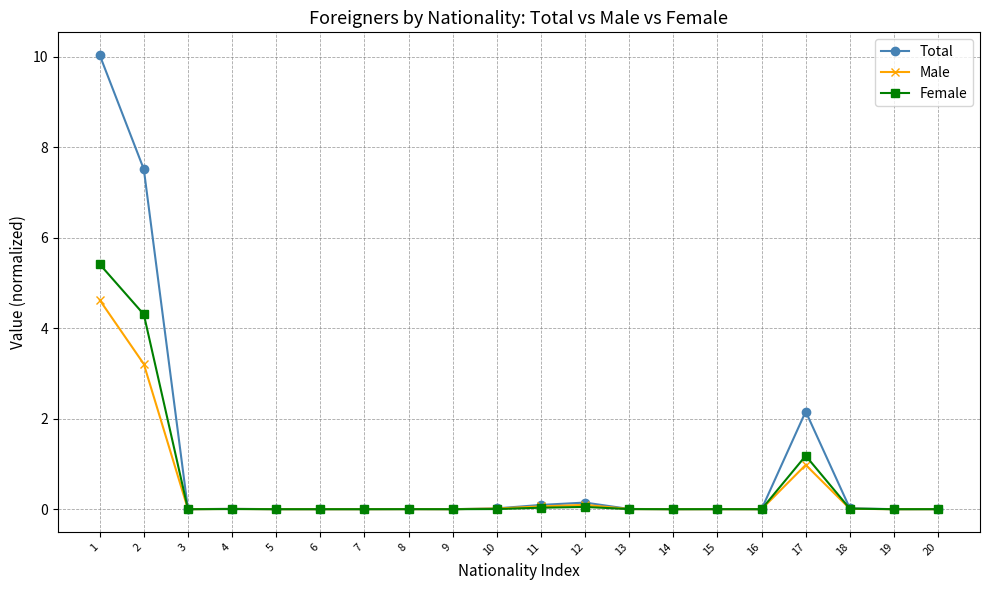

True or false: Male has more than 0 points higher than both neighbors.

True